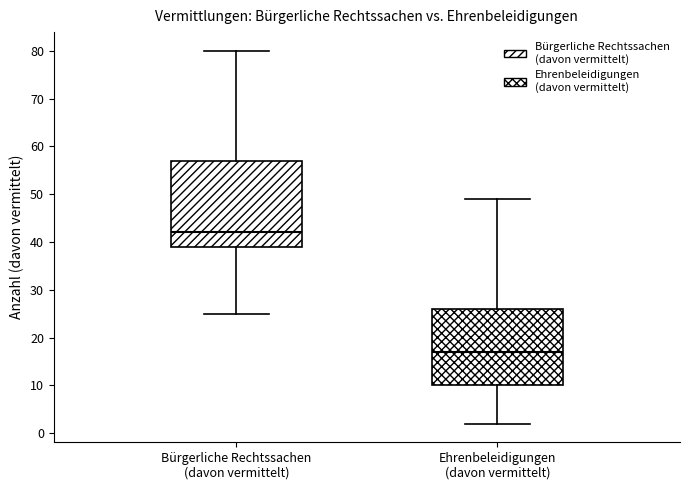

Which box has the highest median line?

Bürgerliche Rechtssachen (davon vermittelt)